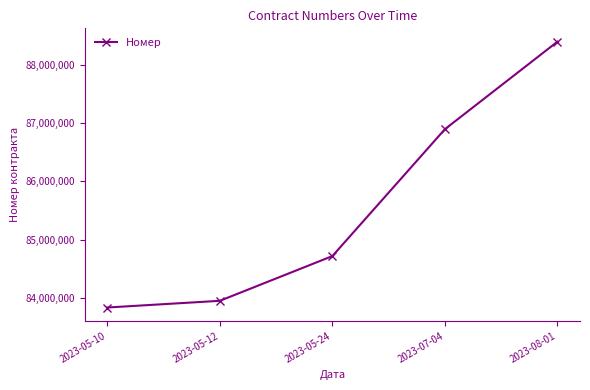

Rank the categories by value from highest to lowest.

2023-08-01, 2023-07-04, 2023-05-24, 2023-05-12, 2023-05-10